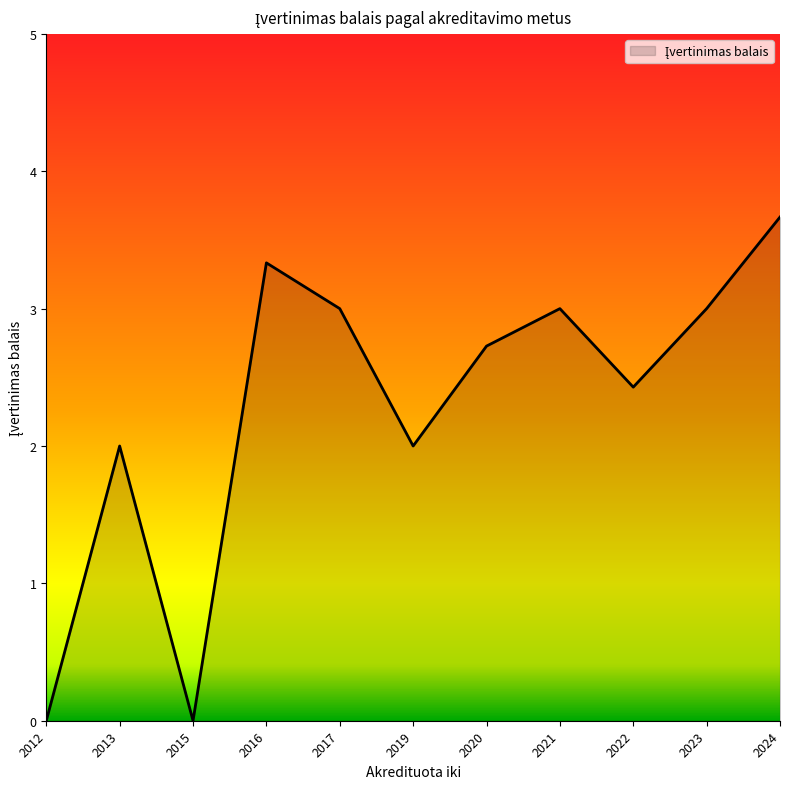

What is the difference between the values at 2024 and 2023?

0.7